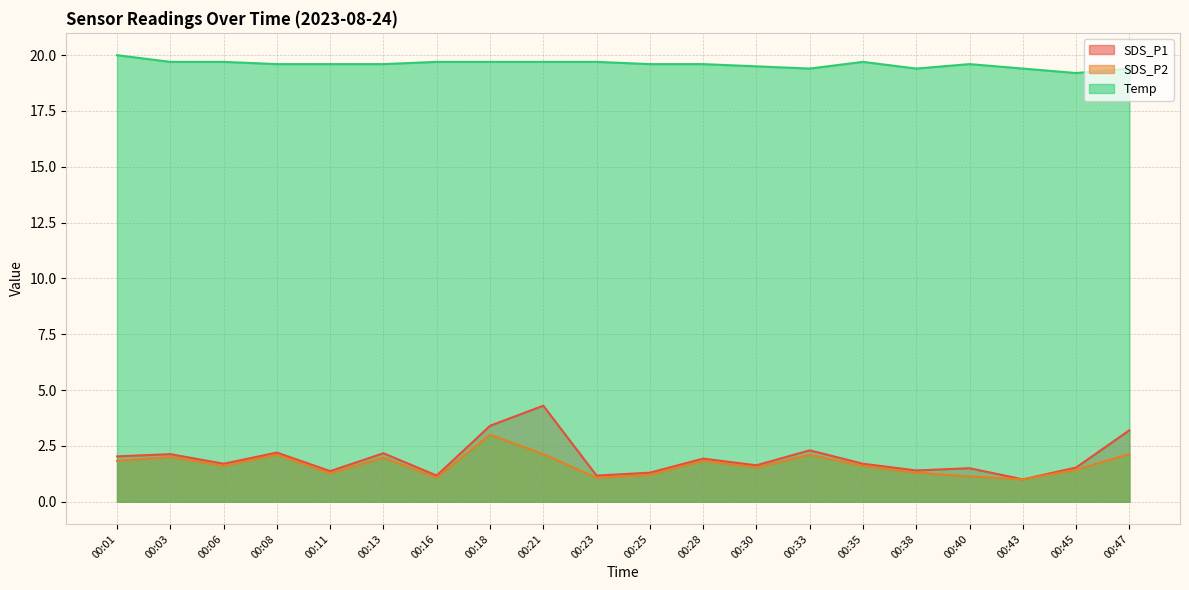

What is the maximum value shown in the chart?

20.0